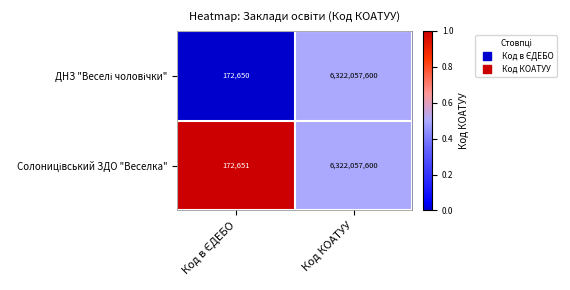

At which category is the sum across all series the highest?

Код КОАТУУ